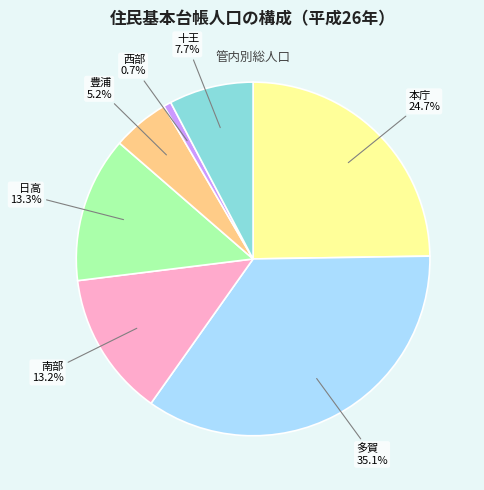

Do 本庁 and 十王 together represent more than half of the pie?

No